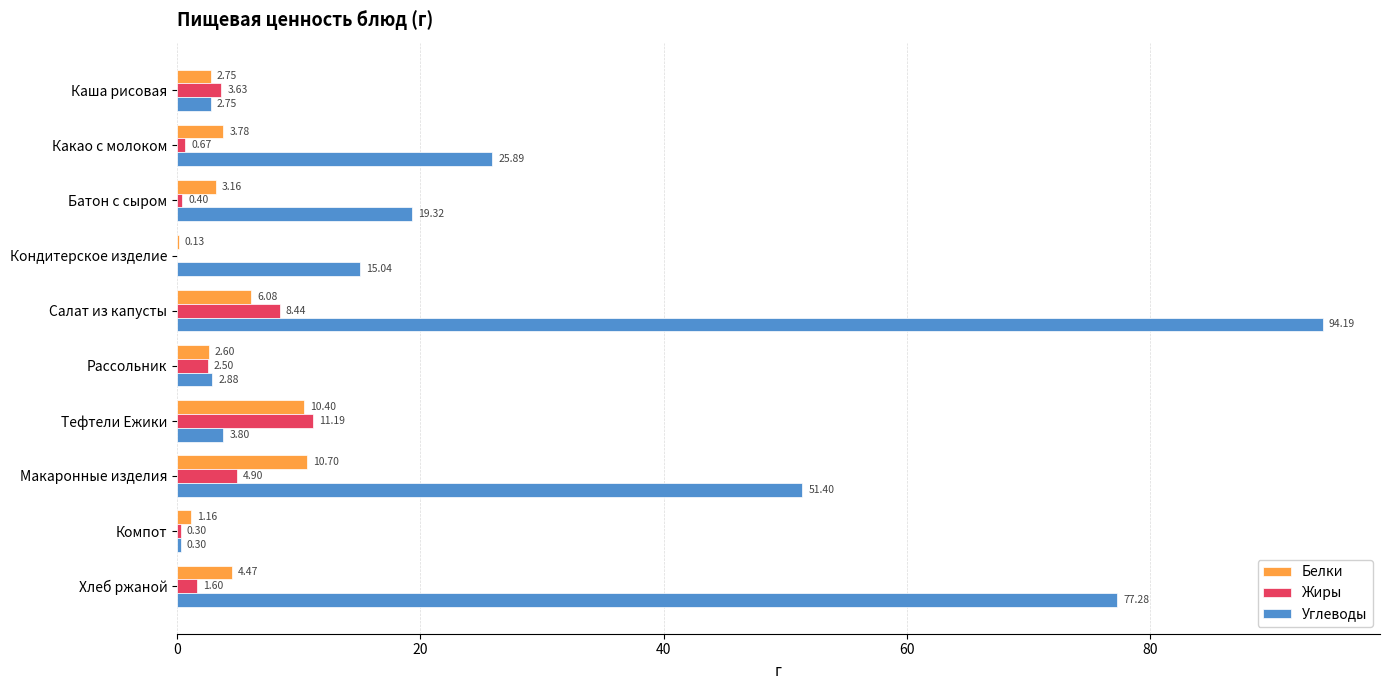

Which label corresponds to the largest value in the chart?

Салат из капусты